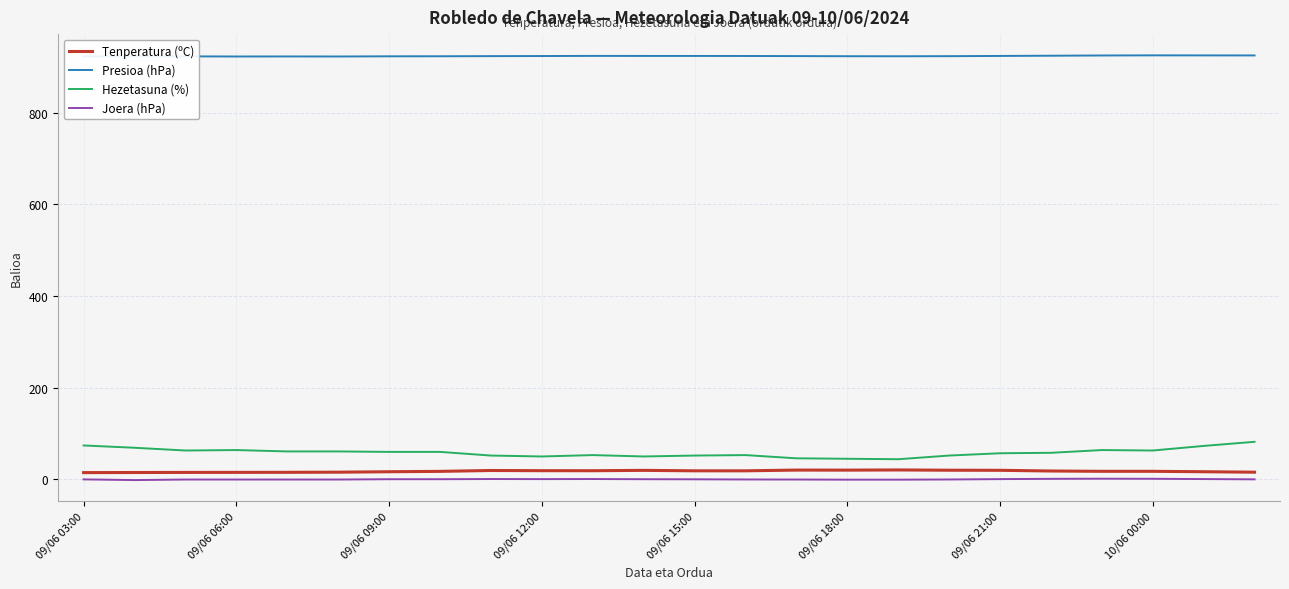

Does the chart have visible grid lines?

Yes